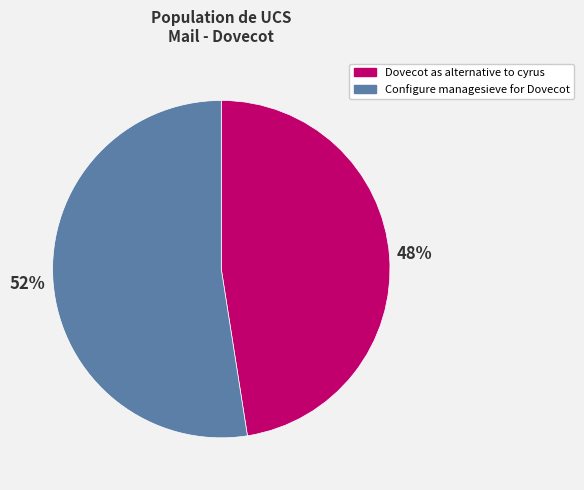

To the nearest percent, what is the average slice percentage?

50%